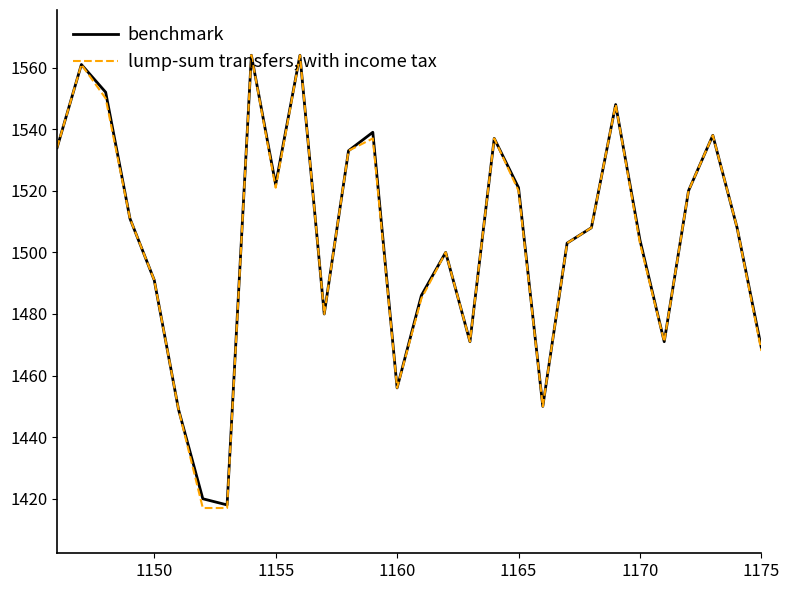

Reading left to right, list all the values displayed in this chart.

benchmark: 1534	1561	1552	1511	1491	1449	1420	1418	1564	1522	1564	1480	1533	1539	1456	1486	1500	1471	1537	1521	1450	1503	1508	1548	1504	1471	1520	1538	1508	1469
lump-sum transfers, with income tax: 1534	1561	1550	1511	1491	1449	1417	1417	1564	1521	1564	1480	1533	1537	1456	1485	1500	1471	1537	1520	1450	1503	1508	1548	1503	1471	1520	1538	1508	1468